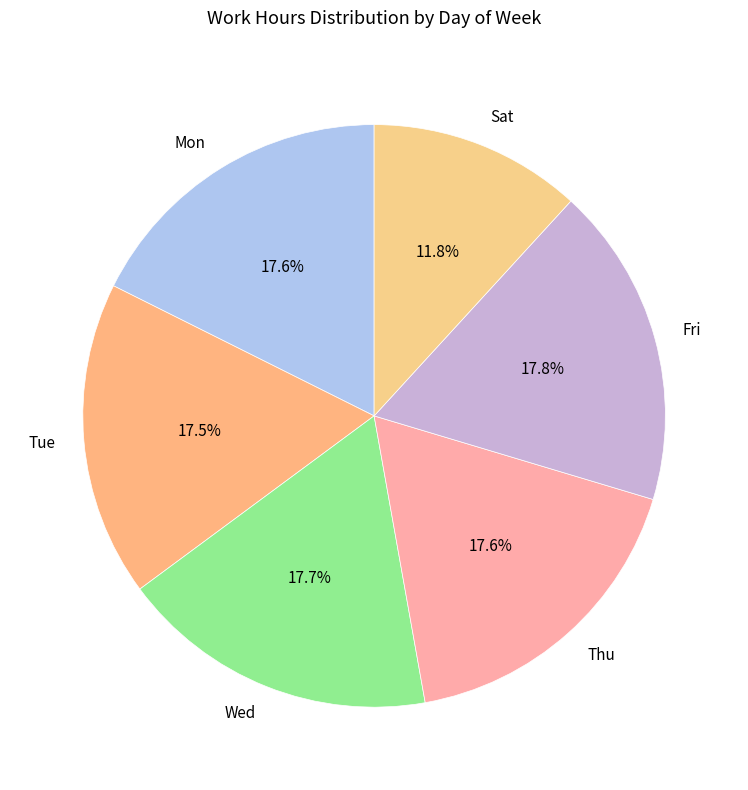

The Fri slice represents 11% of the pie. True or false?

False